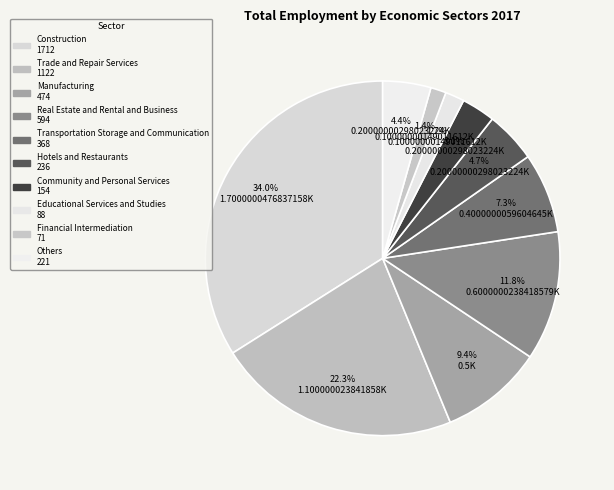

How many slices are in this pie chart?

10